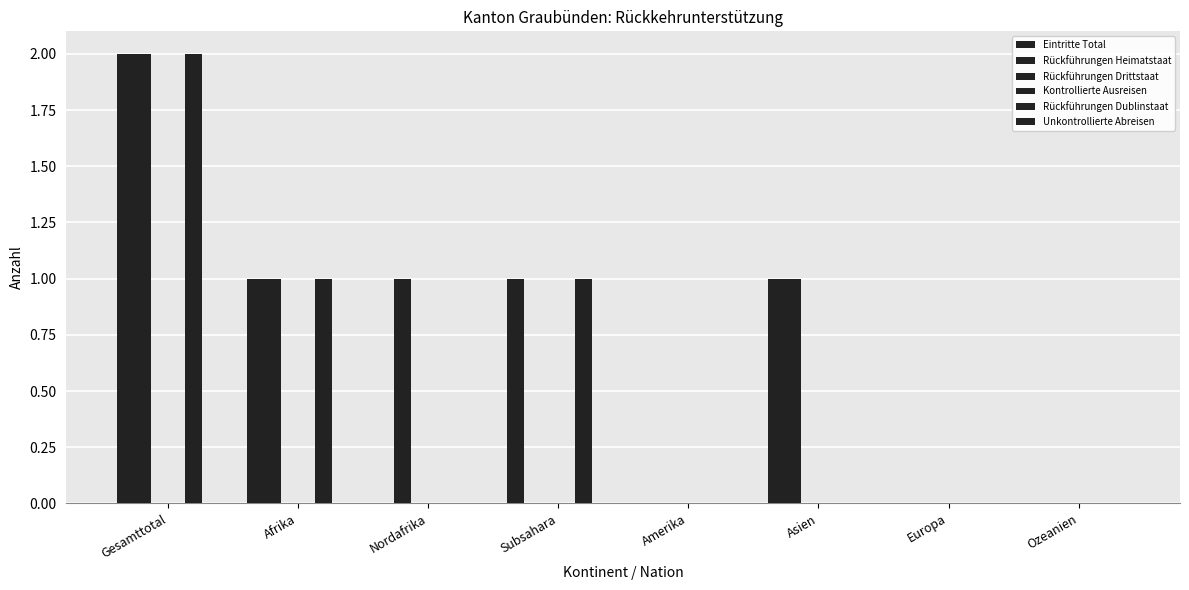

At which category is the sum across all series the highest?

Gesamttotal